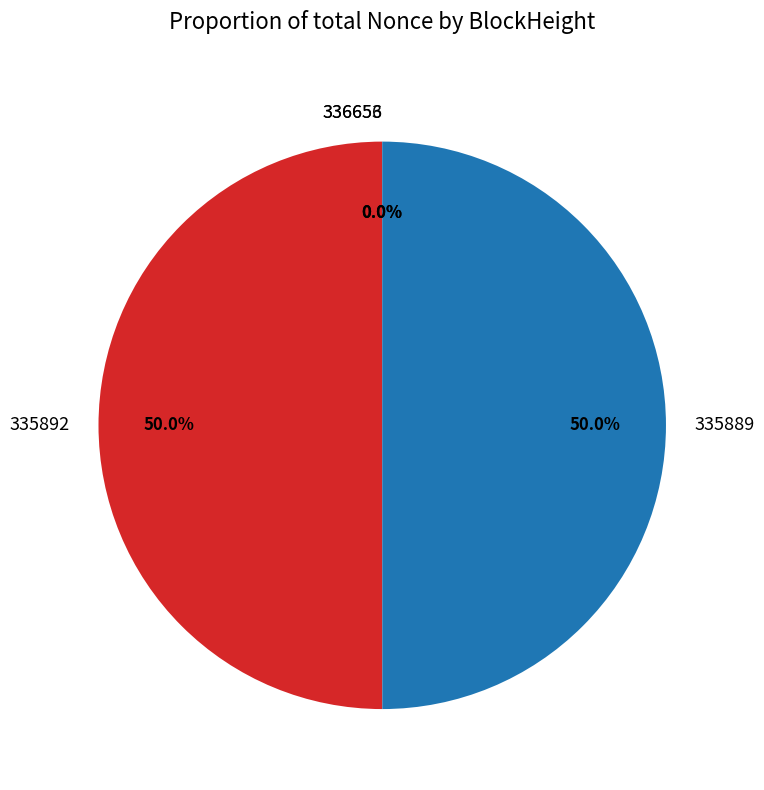

Which slice is the largest?

335892